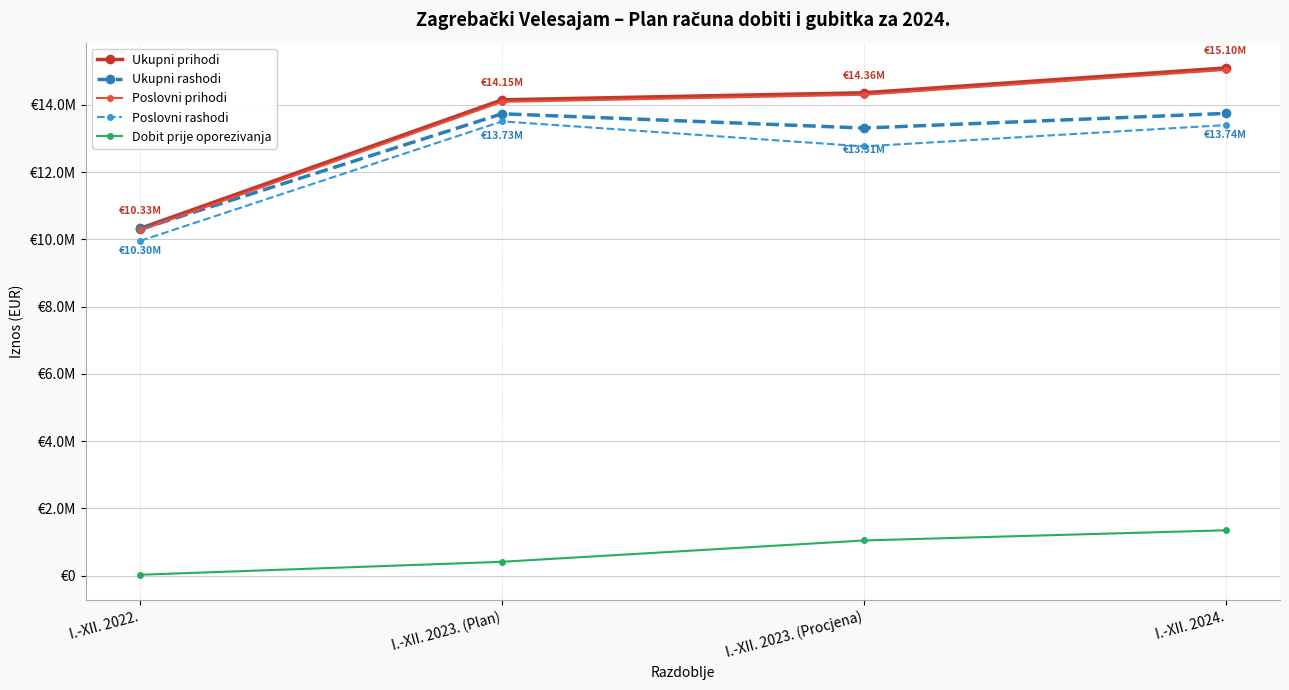

What are all the series names shown in the legend?

Ukupni prihodi, Ukupni rashodi, Poslovni prihodi, Poslovni rashodi, Dobit prije oporezivanja